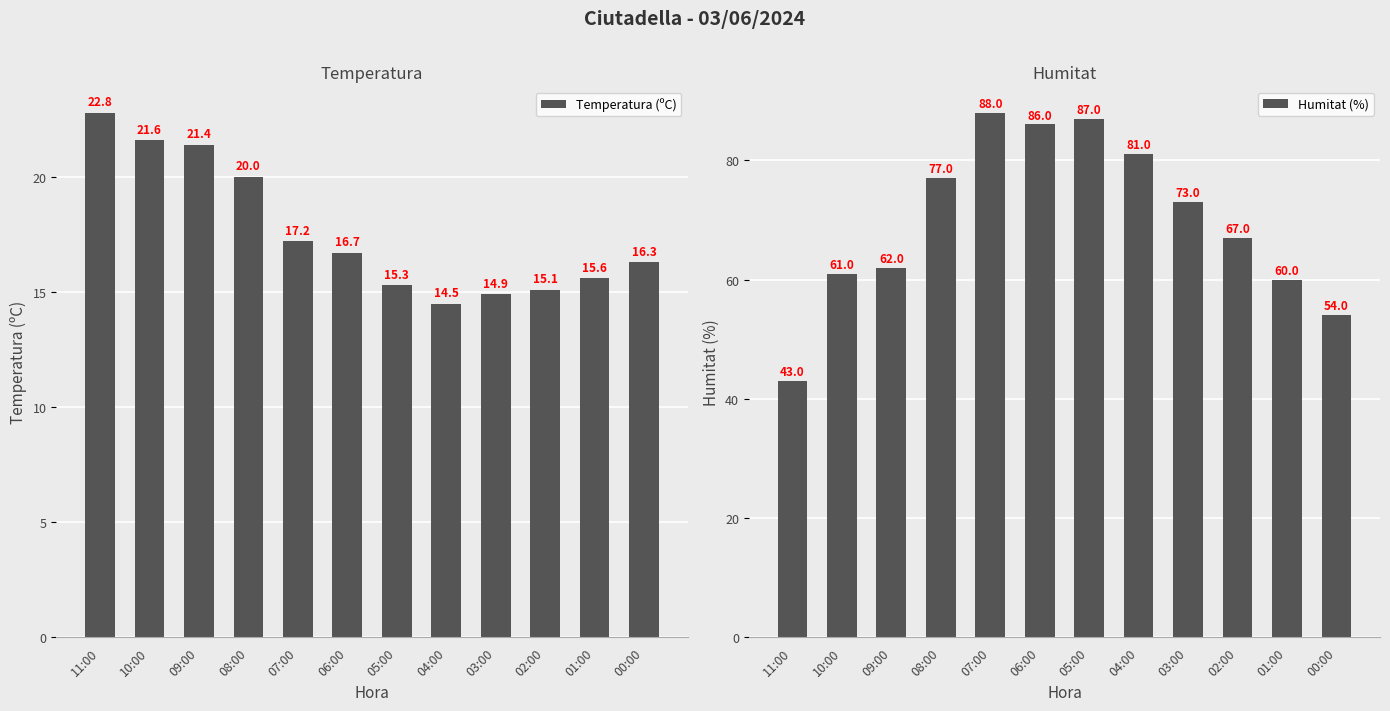

Is the value of Temperatura (ºC) at 10:00 greater than the value of Humitat (%) at 08:00?

No